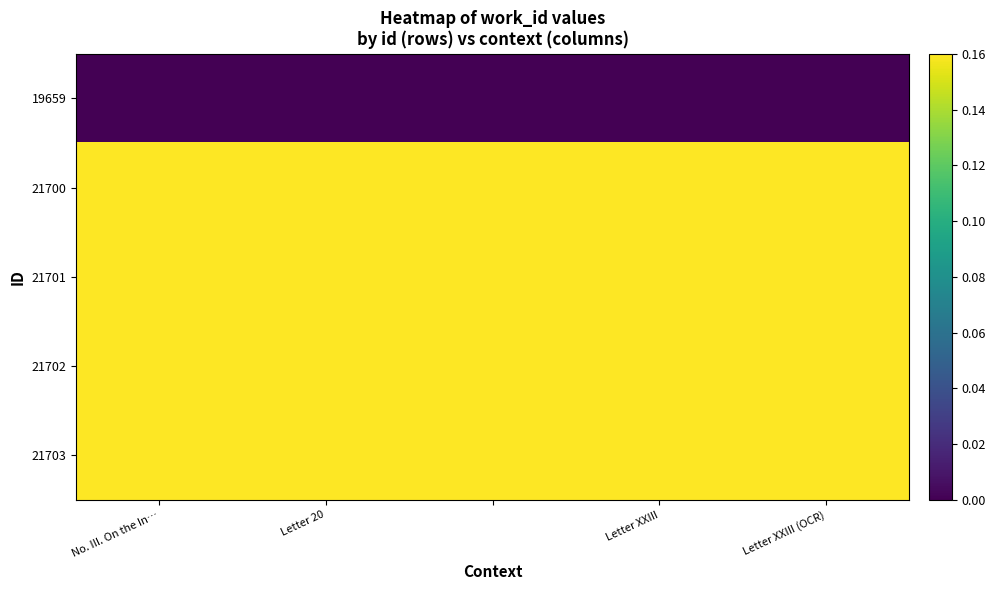

Which label corresponds to the smallest value in the chart?

No. III. On the In…